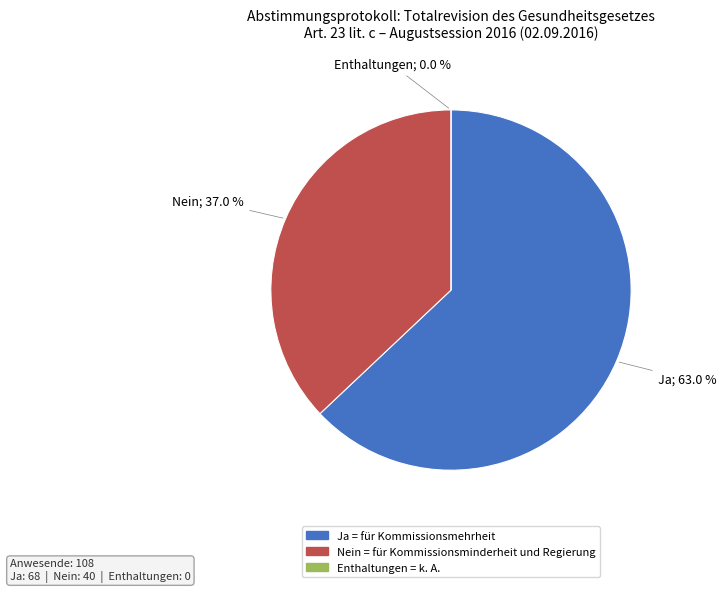

How many segments does this pie chart have?

3